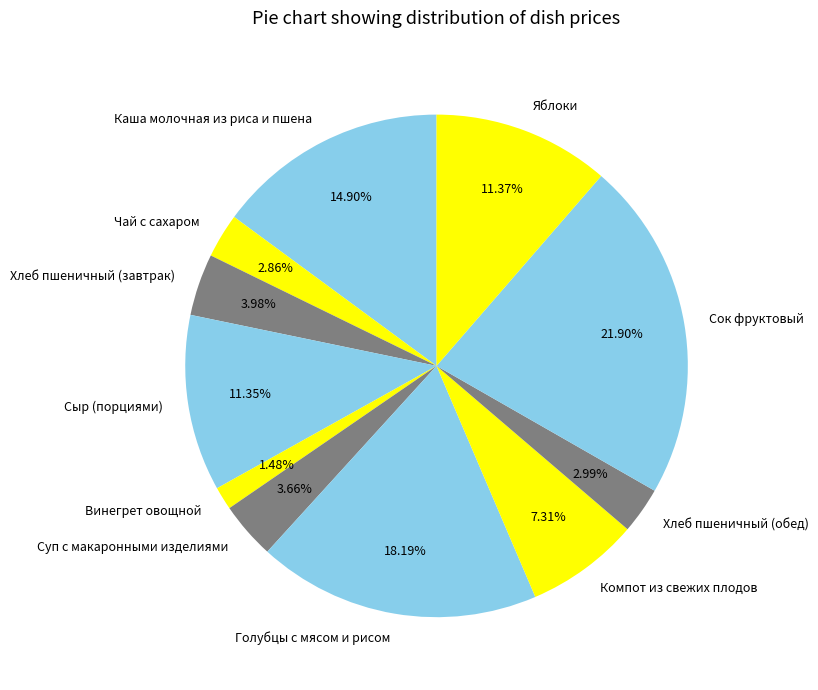

Is it true that Суп с макаронными изделиями is 4% of the pie?

True